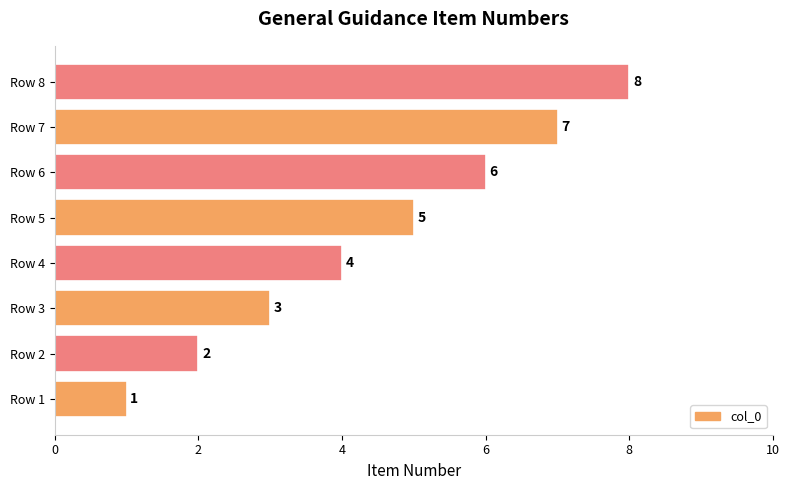

Approximately how many times larger is the value at Row 3 compared to Row 8?

0.4